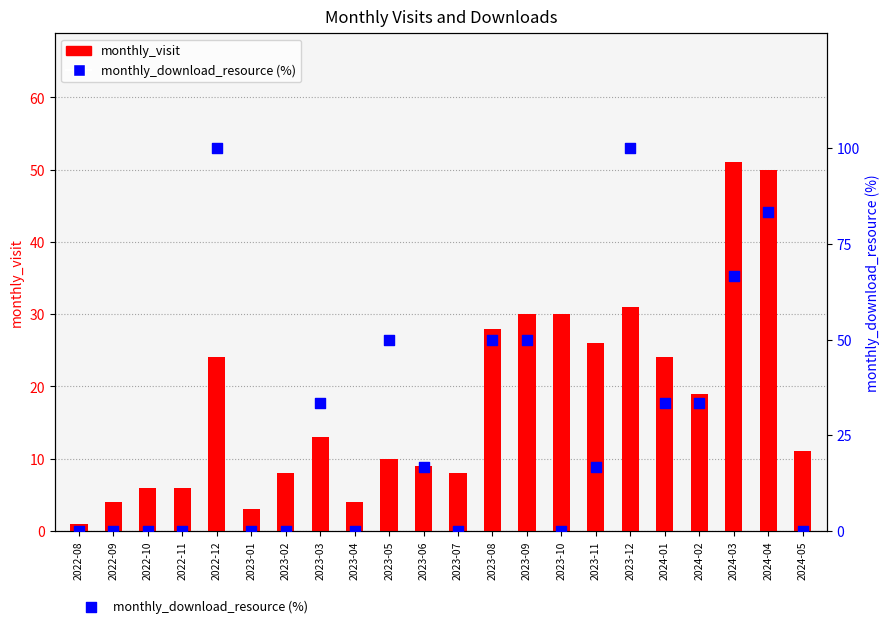

Which series has the widest spread of Y values?

monthly_download_resource (%)